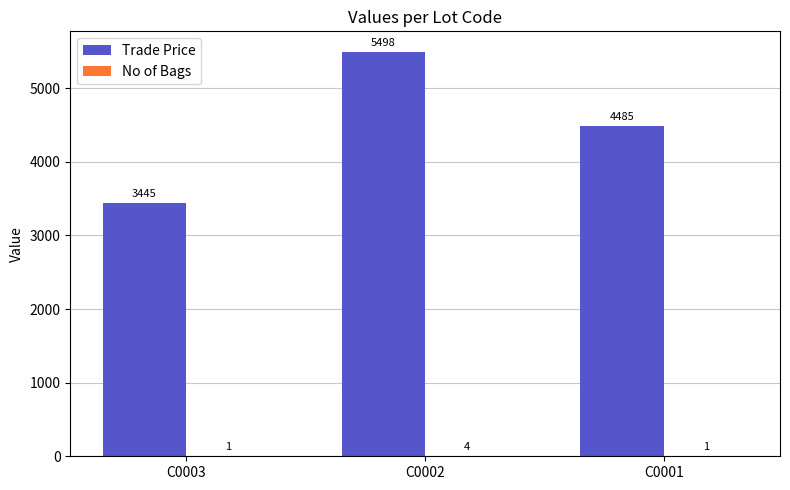

Between C0002 and C0001, which series saw the biggest shift?

Trade Price